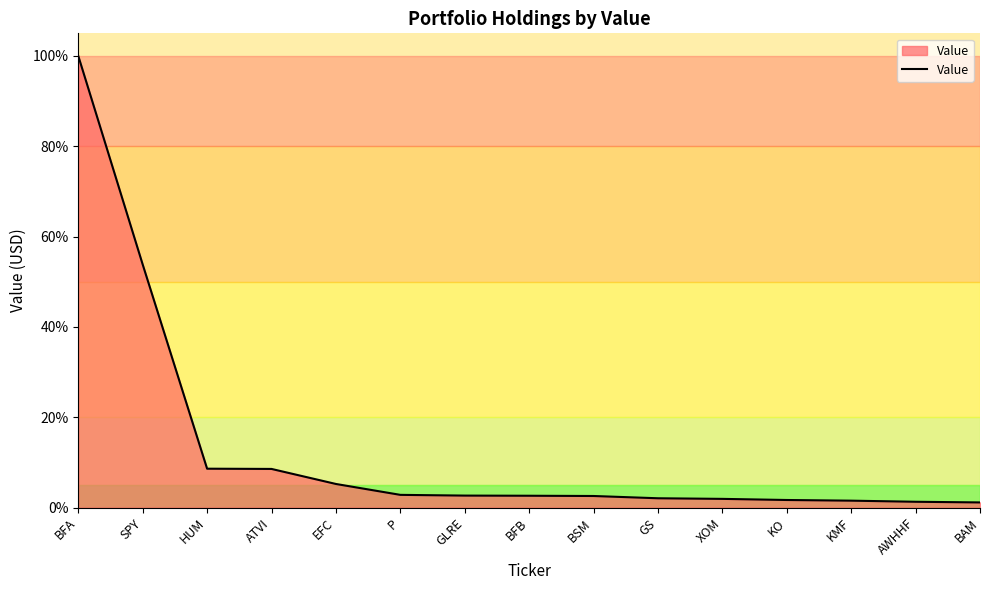

What position from the left is BSM?

9